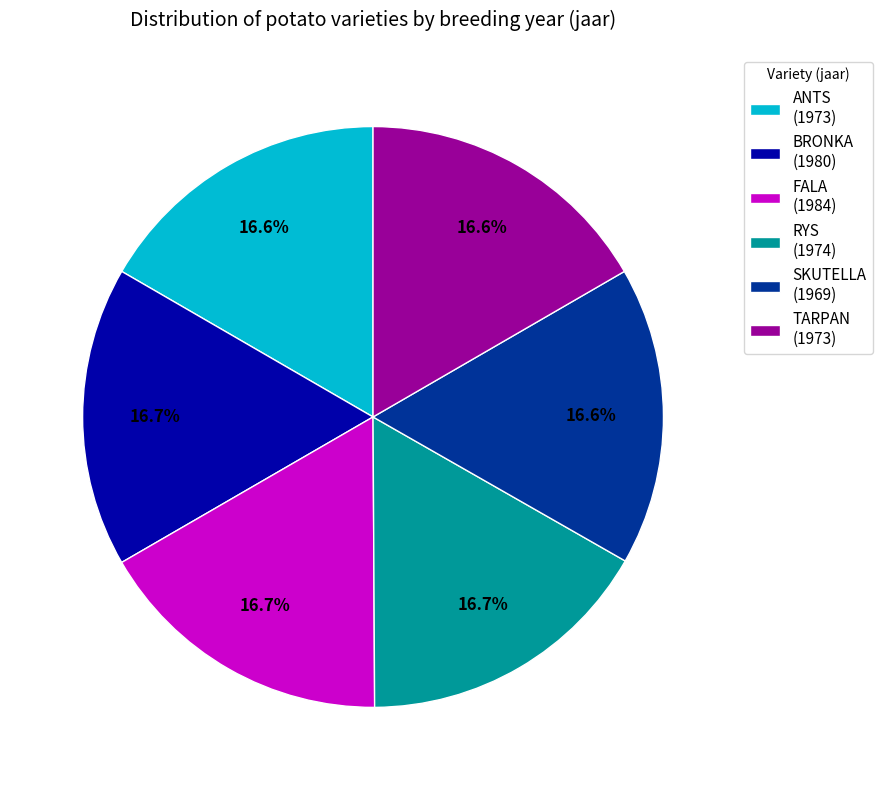

Is it true that ANTS is 17% of the pie?

True